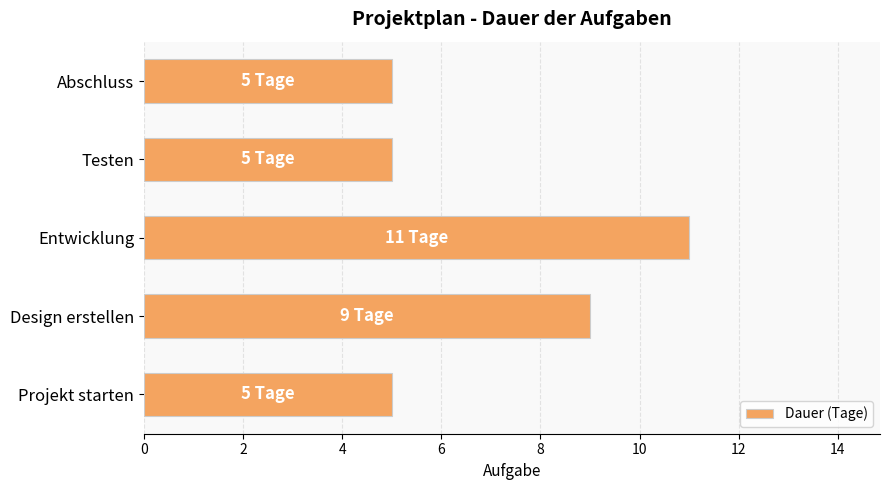

Where is the data nearest to the value 8?

Design erstellen